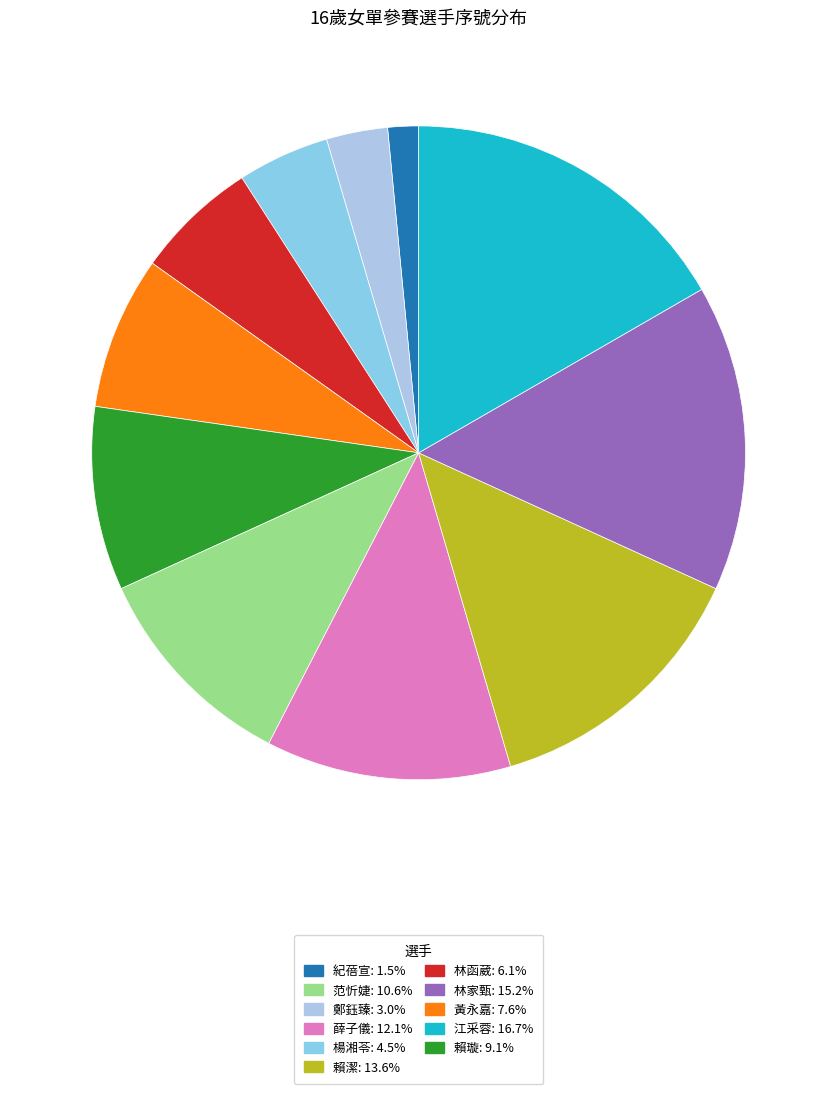

How many slices are in this pie chart?

11